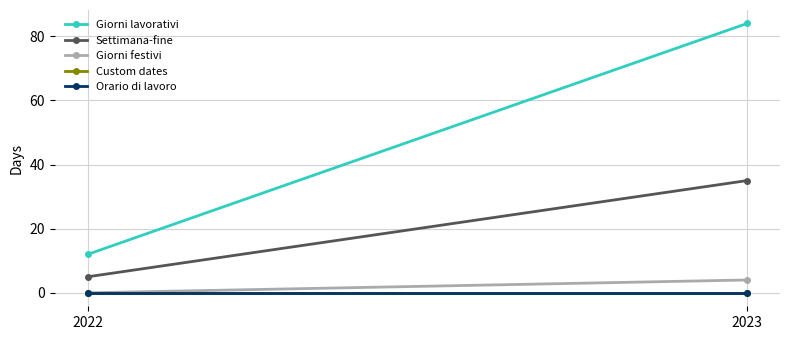

How many Giorni festivi values are between 0 and 4?

2